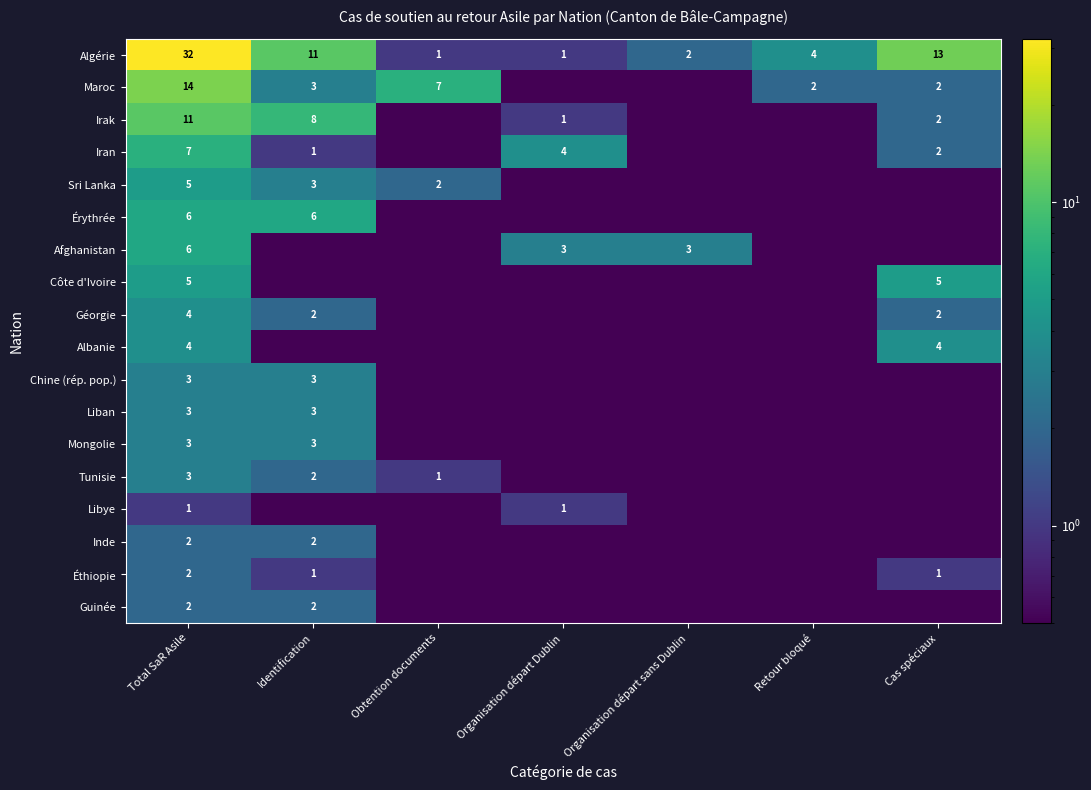

Is it true that Irak equals 15.4 at Total SaR Asile?

False